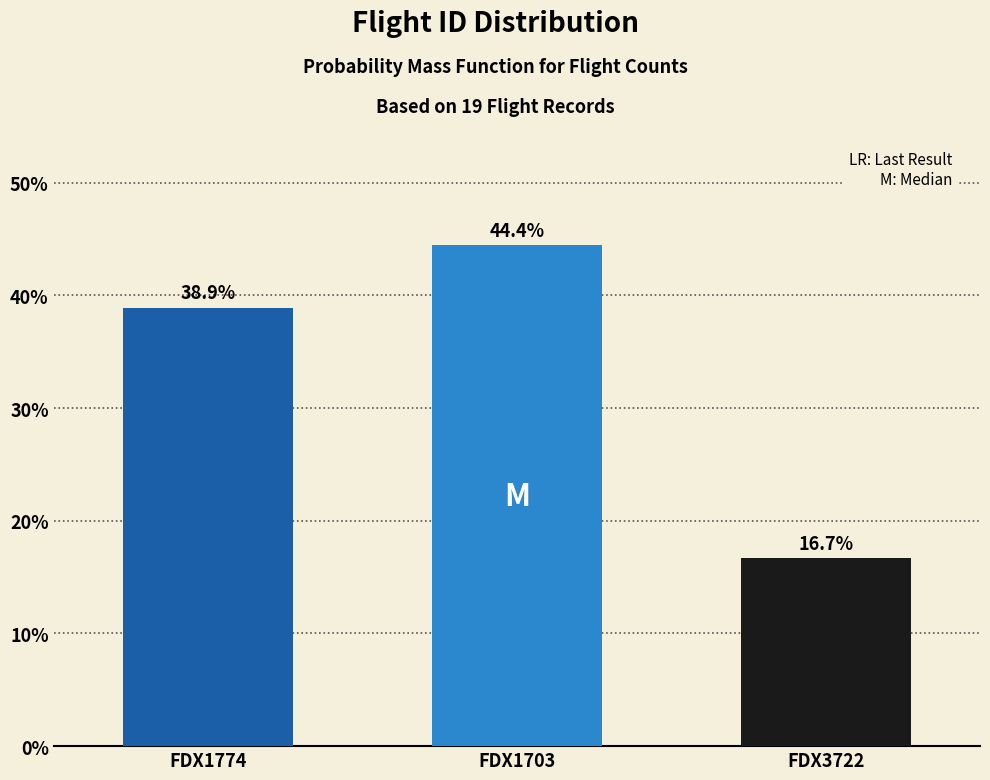

Reading left to right, extract all data points from this chart.

FDX1774=38.9	FDX1703=44.4	FDX3722=16.7